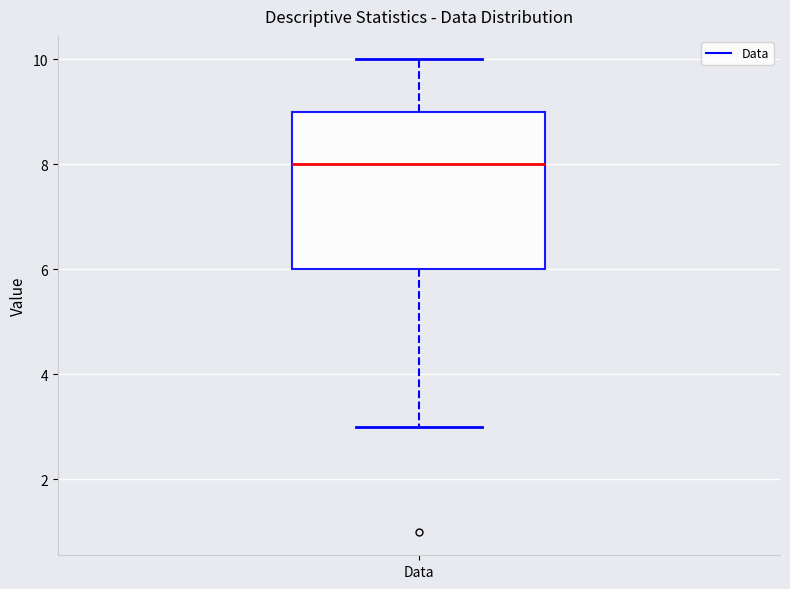

Where does the lower whisker of the box for Data end on the y-axis? The values are not printed on the chart, so give them approximately, as read against the axis.

3